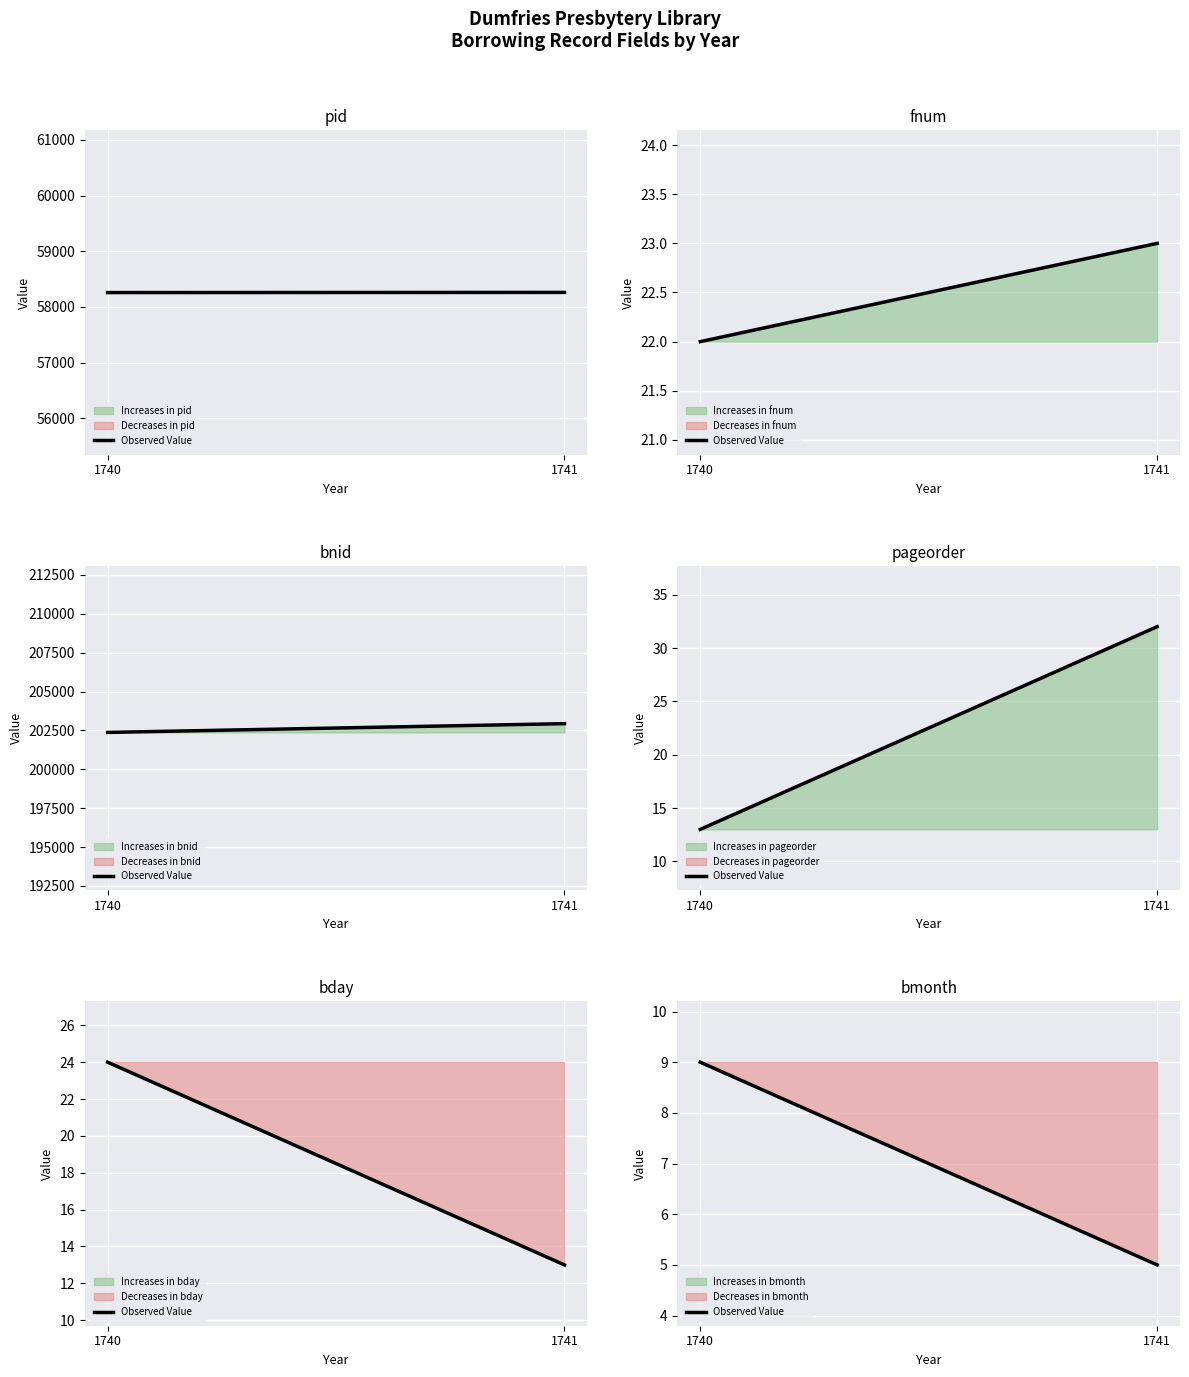

What is the value of the 2nd point from the left?

5